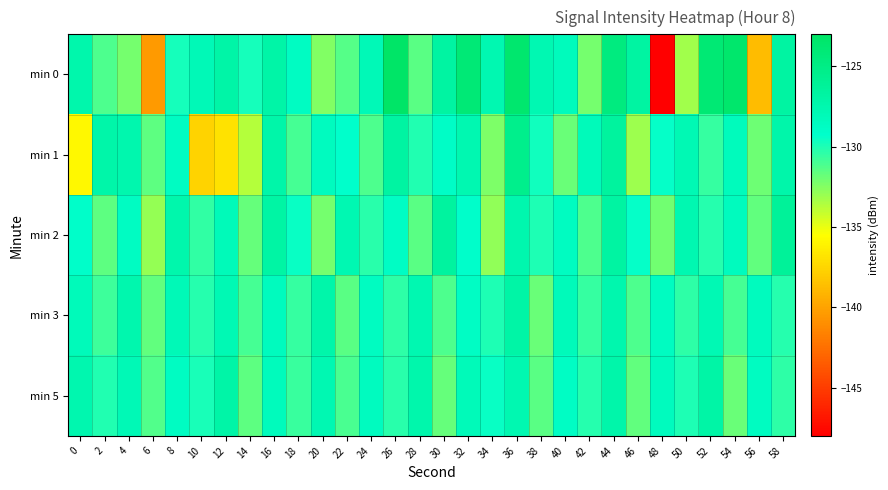

What is the total value across all series at 46?

-652.1